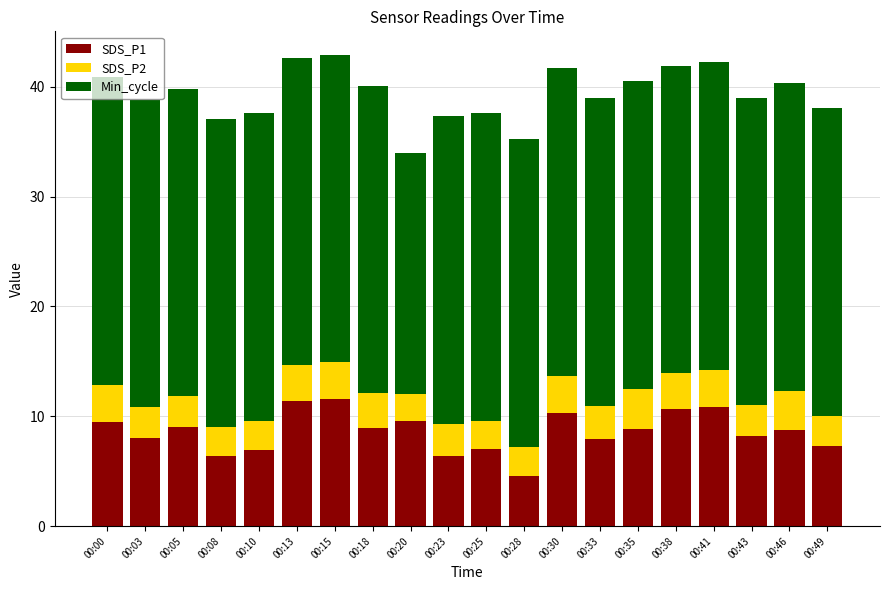

What is the sum of the SDS_P1 values at 00:20 and 00:35?

18.4